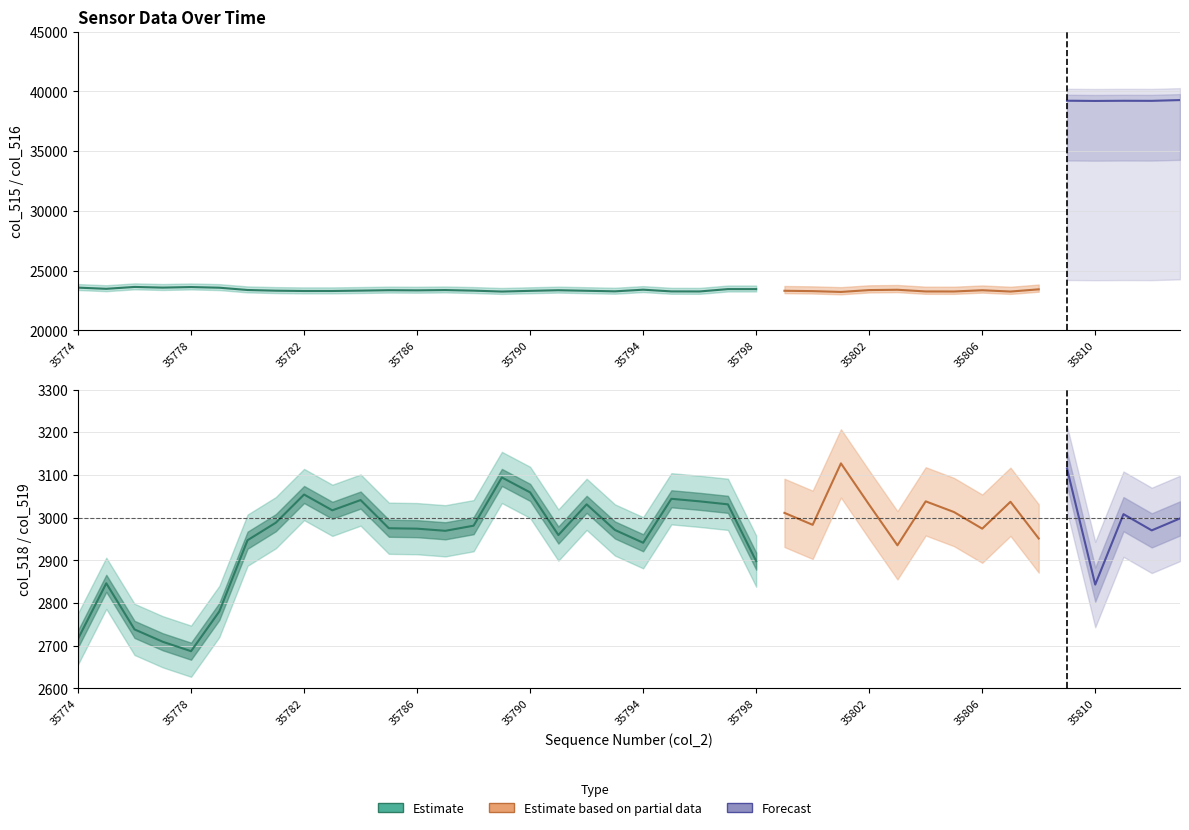

True or false: col_520 and col_515 intersect in this chart.

False